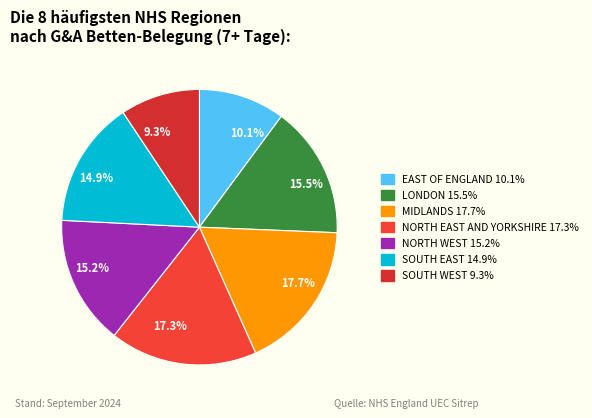

How many slices are in this pie chart?

7